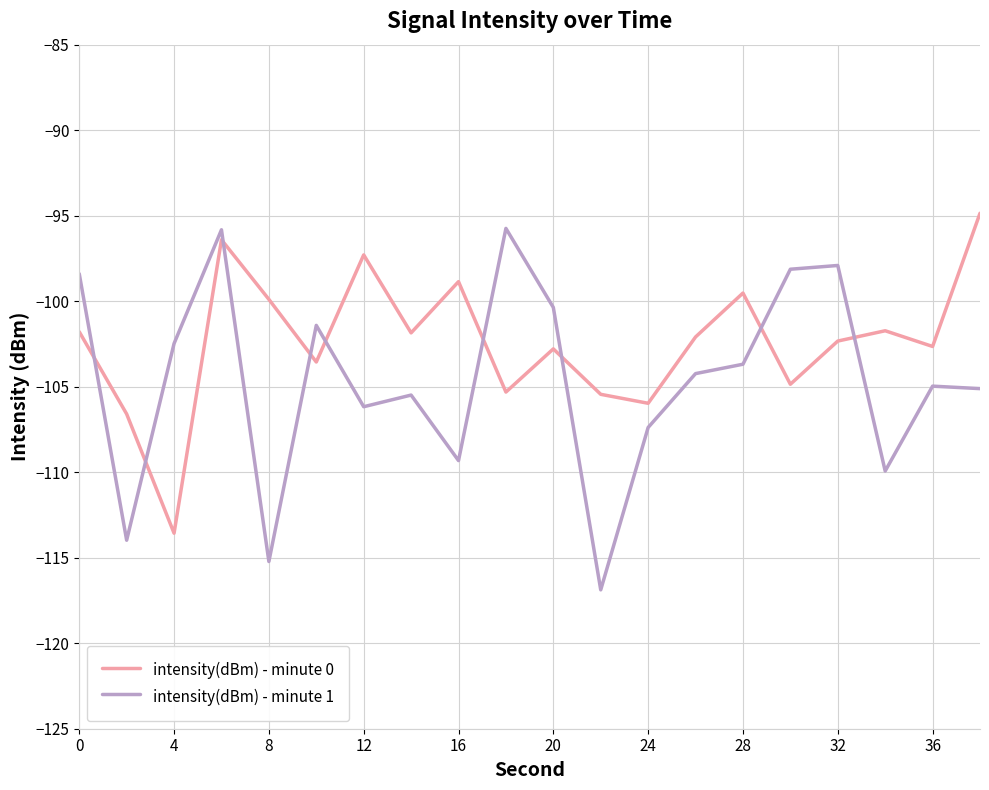

Which series has the largest range (max minus min)?

intensity(dBm) - minute 1